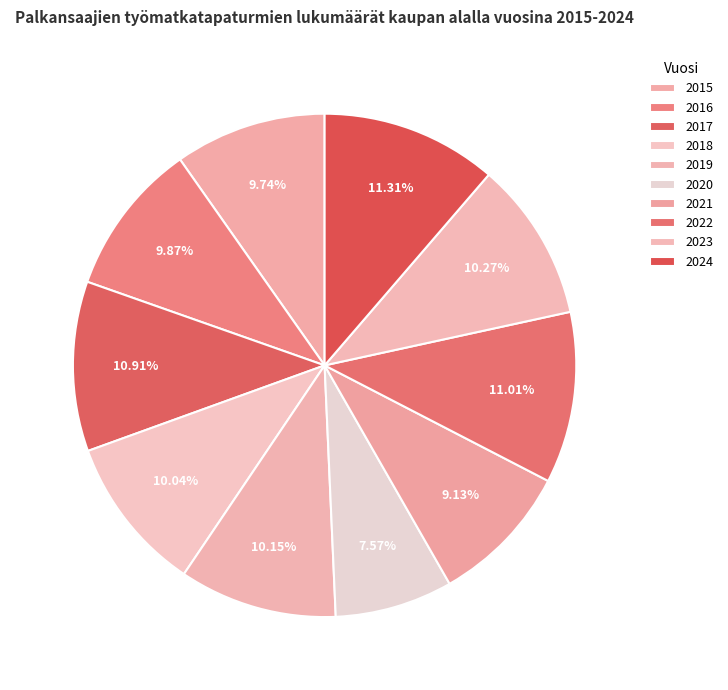

Which category has the biggest portion of the pie?

2024